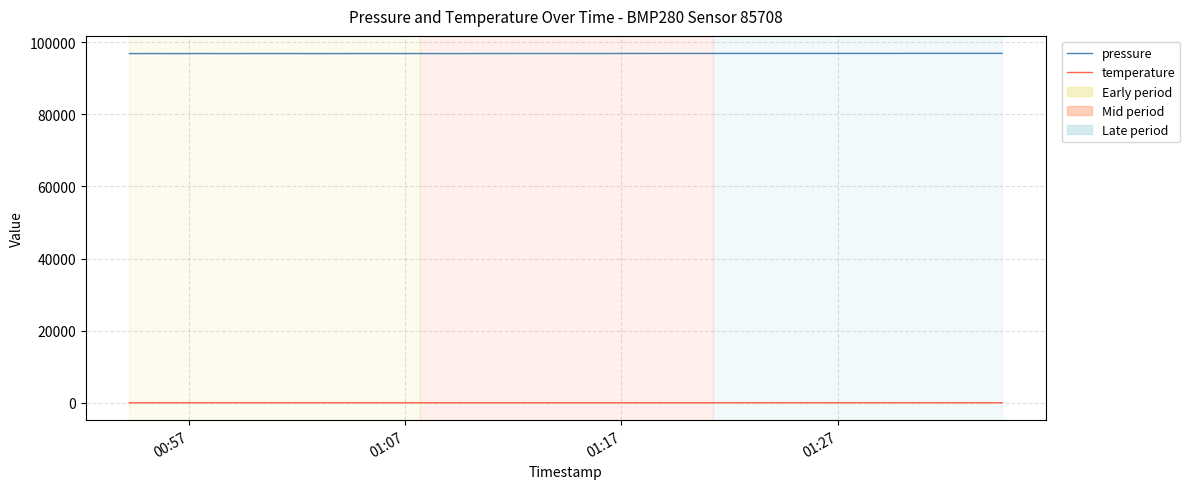

What is the greatest value displayed?

96910.2